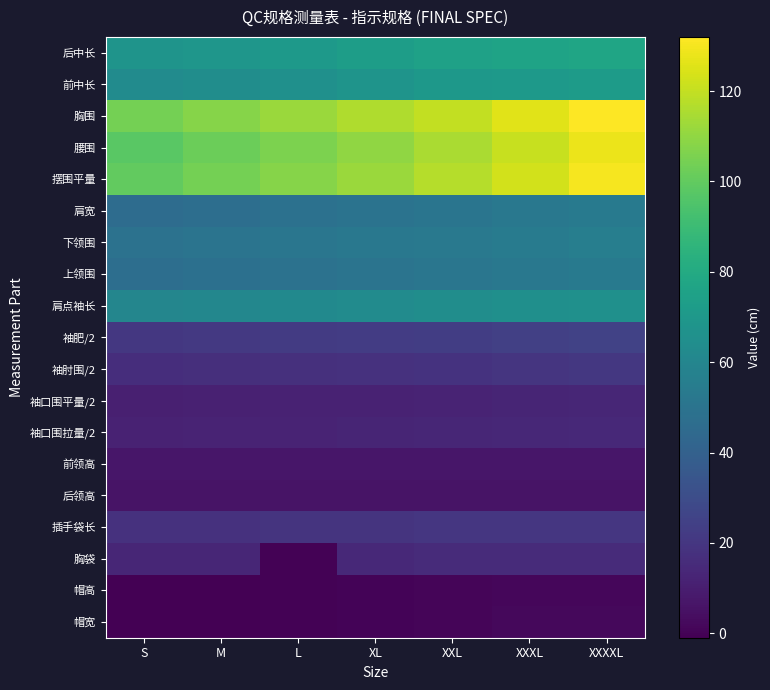

List the series in order of their peak value, highest first.

胸围, 摆围平量, 腰围, 后中长, 前中长, 肩点袖长, 下领围, 上领围, 肩宽, 袖肥/2, 袖肘围/2, 插手袋长, 胸袋, 袖口围拉量/2, 袖口围平量/2, 前领高, 后领高, 帽宽, 帽高